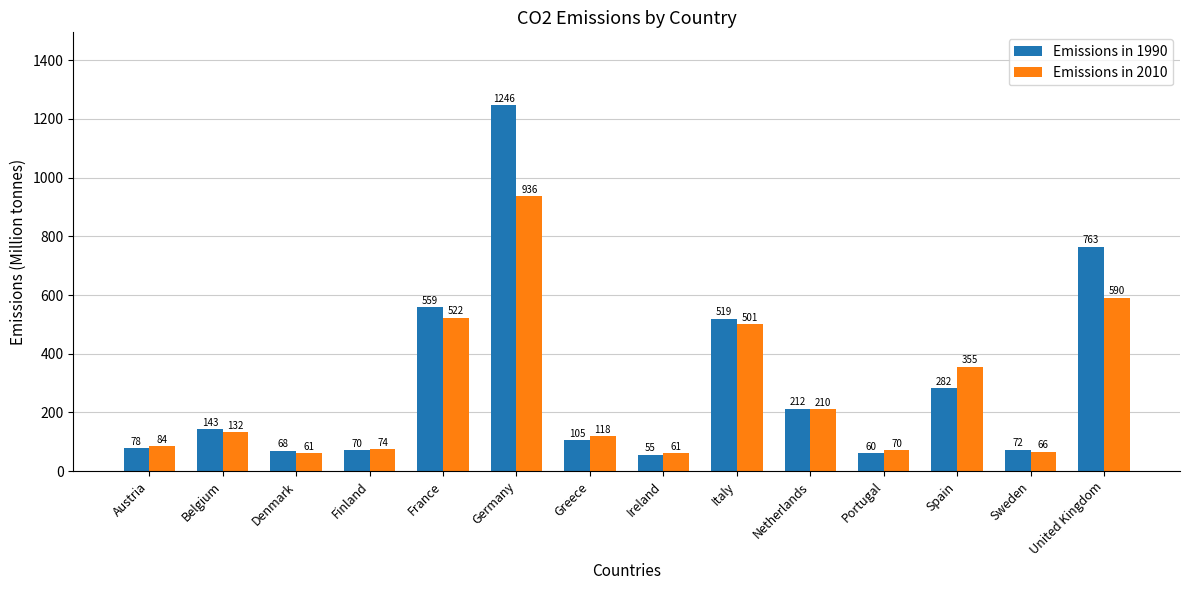

Between Belgium and Greece, which series saw the biggest shift?

Emissions in 1990